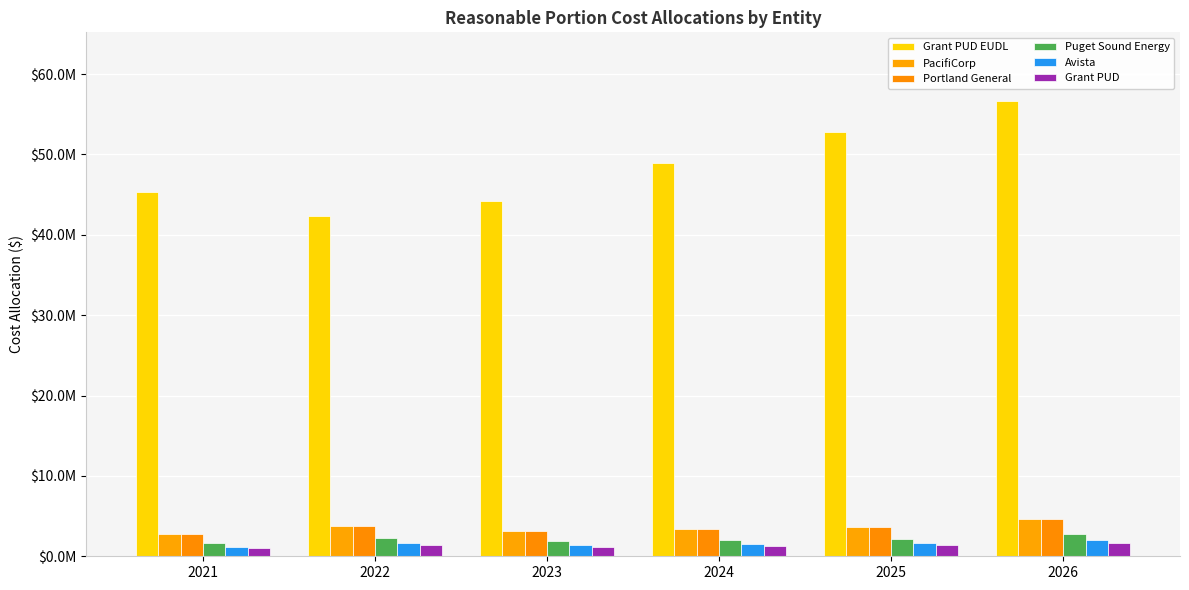

Which category has the highest value across all series?

2026